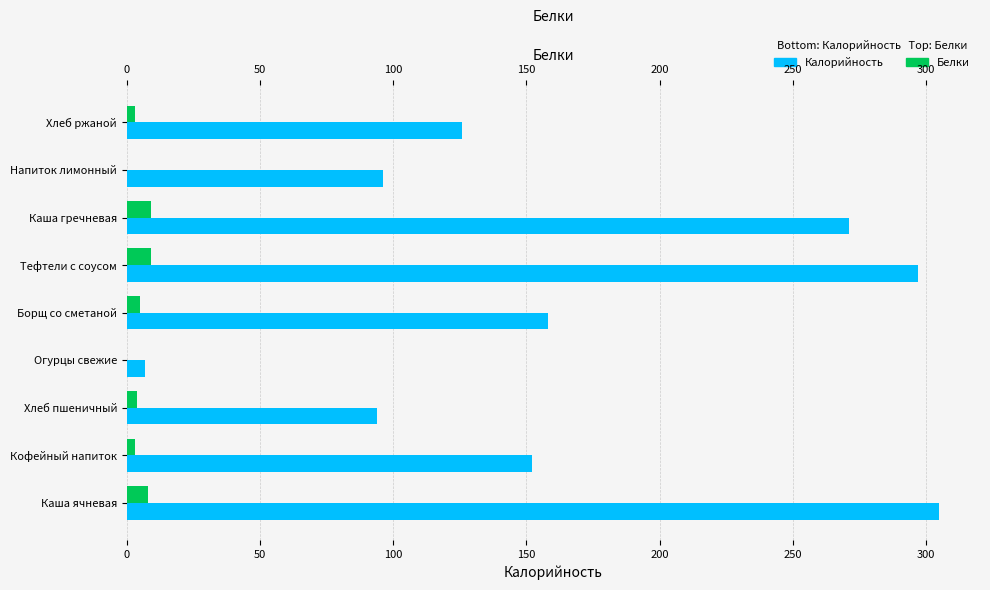

What position from the right is Каша ячневая?

9